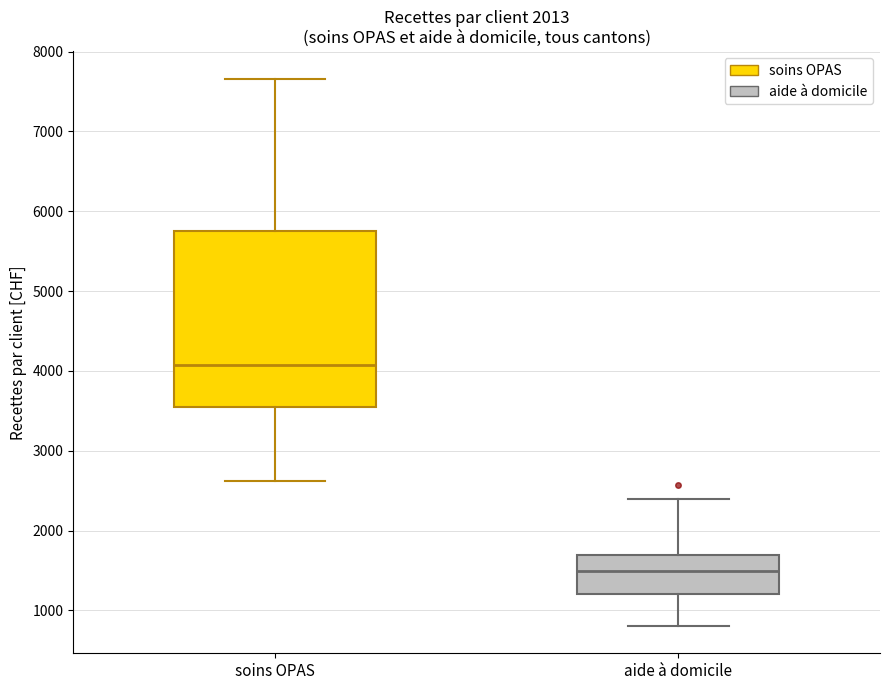

Reading left to right, transcribe this box plot: for each box, give where its median line is, the range the box spans, and where its two whiskers end, as read against the y-axis. The values are not printed on the chart, so give them approximately, as read against the axis.

soins OPAS: median 4100, box 3500 to 5800, whiskers 2600 to 7700
aide à domicile: median 1500, box 1200 to 1700, whiskers 800 to 2400